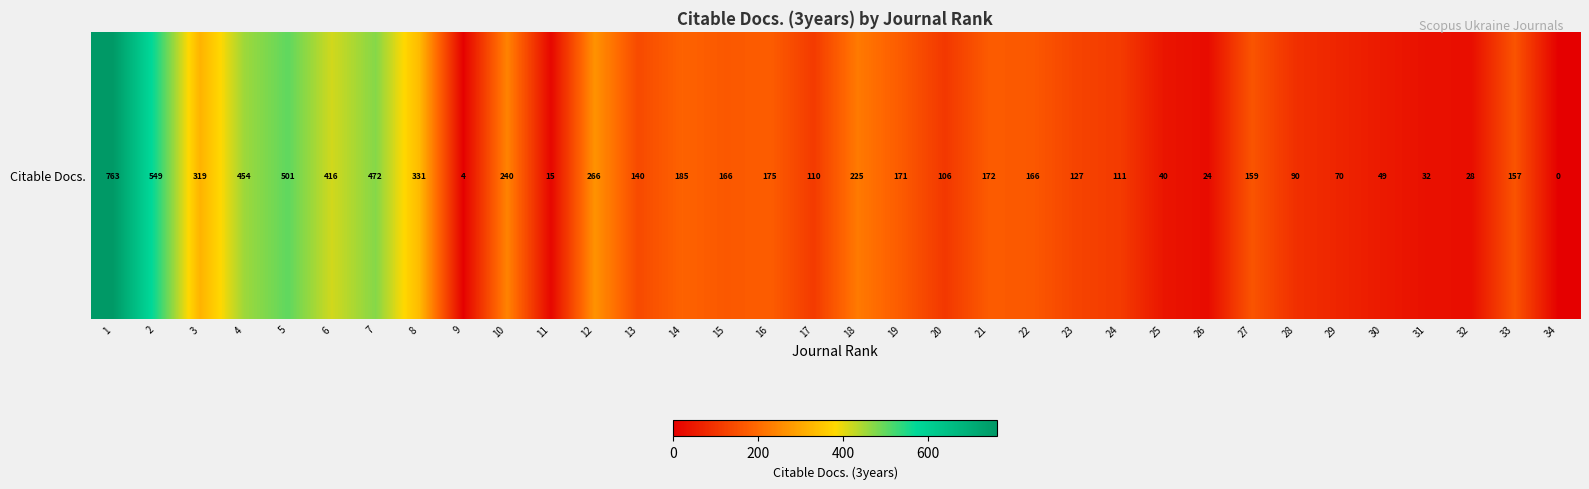

The value at 11 is 26. True or false?

False